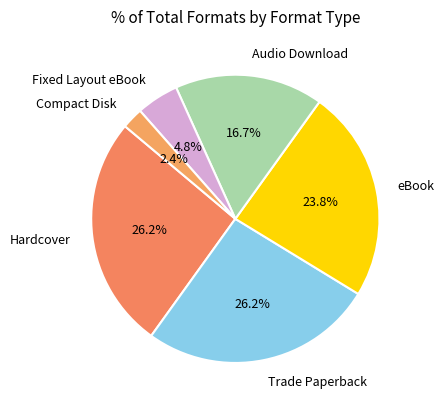

Does eBook represent more than half of the total?

No